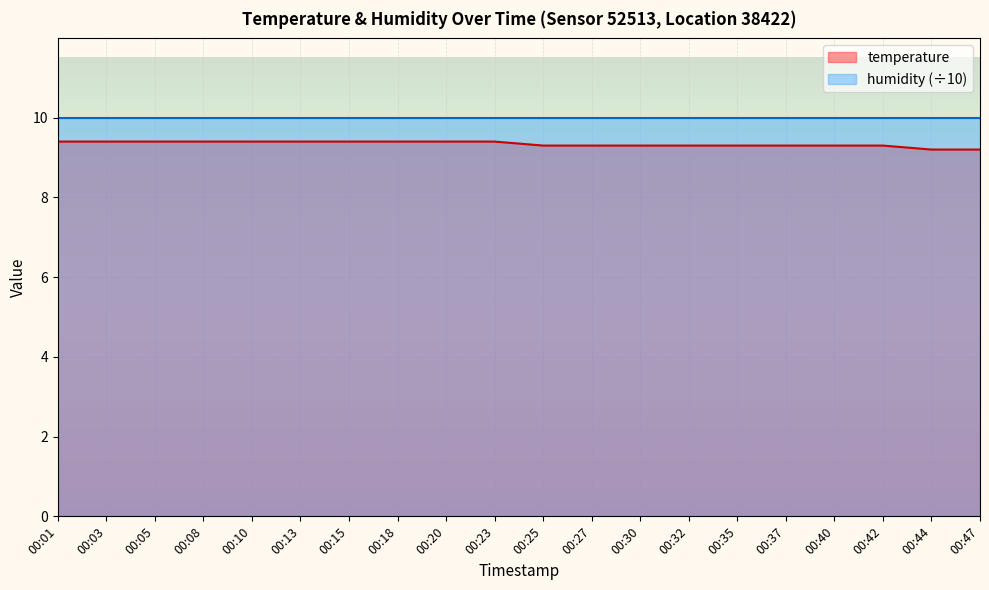

What is the sum of the values at 00:25 and 00:15?

18.7